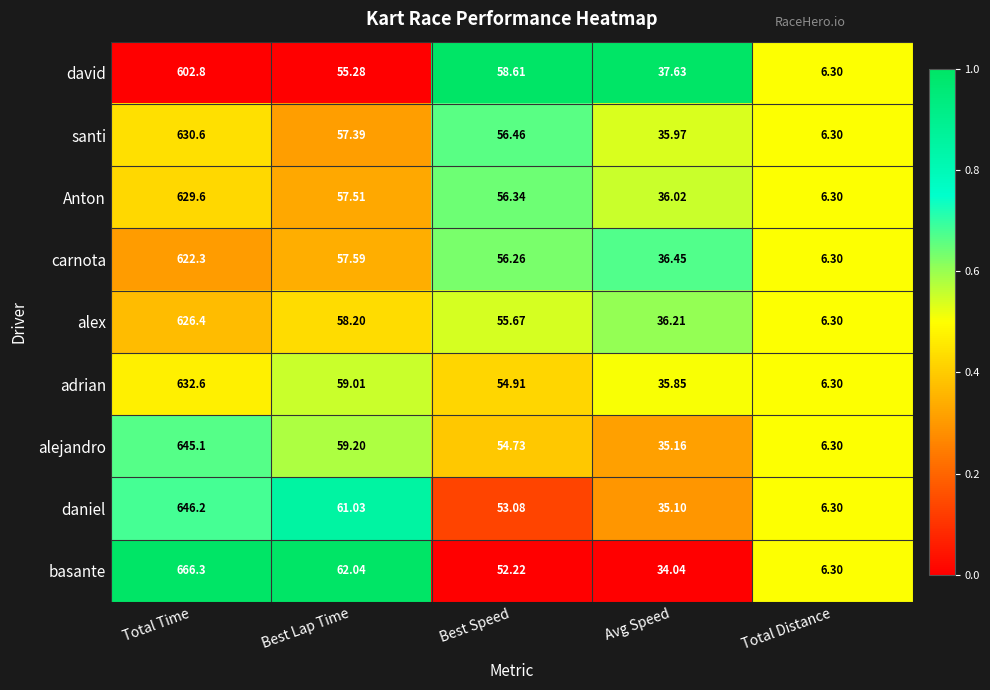

Which series has the largest range (max minus min)?

basante